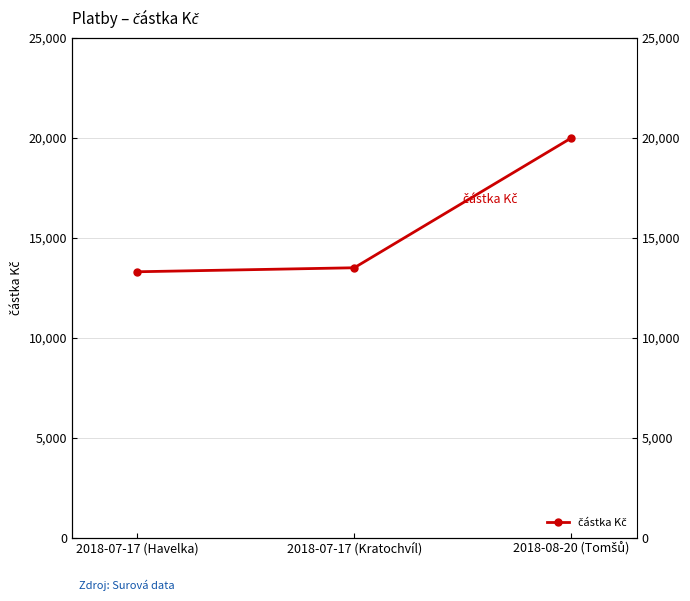

Where is the data nearest to the value 16650?

2018-07-17 (Kratochvíl)